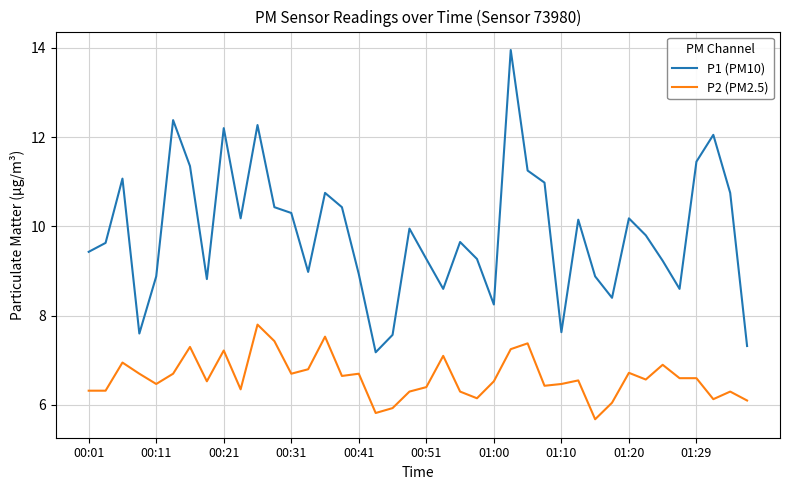

Which series has the widest spread of values?

P1 (PM10)